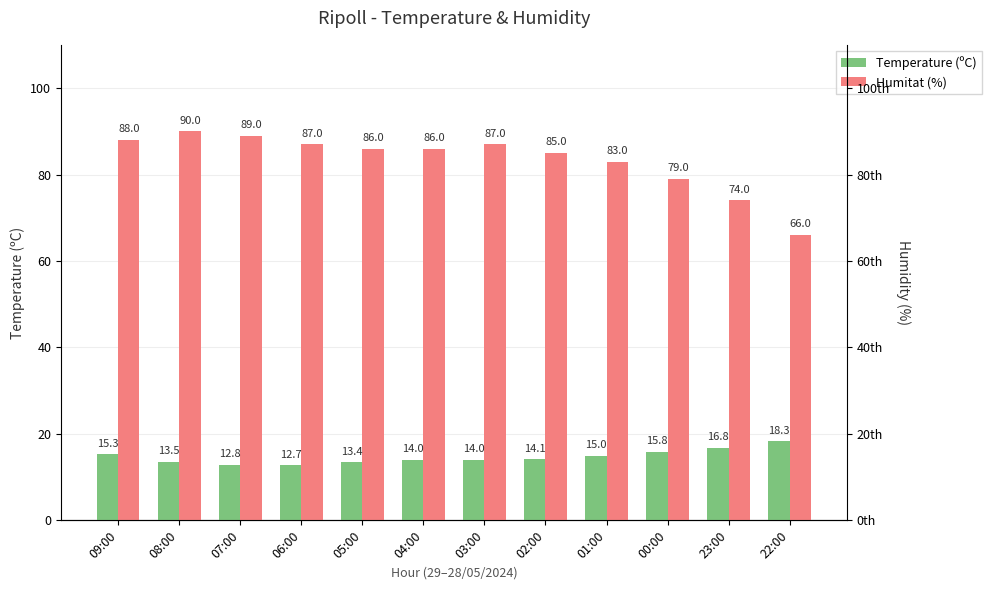

What is the spread (max minus min) of values at 22:00?

47.7